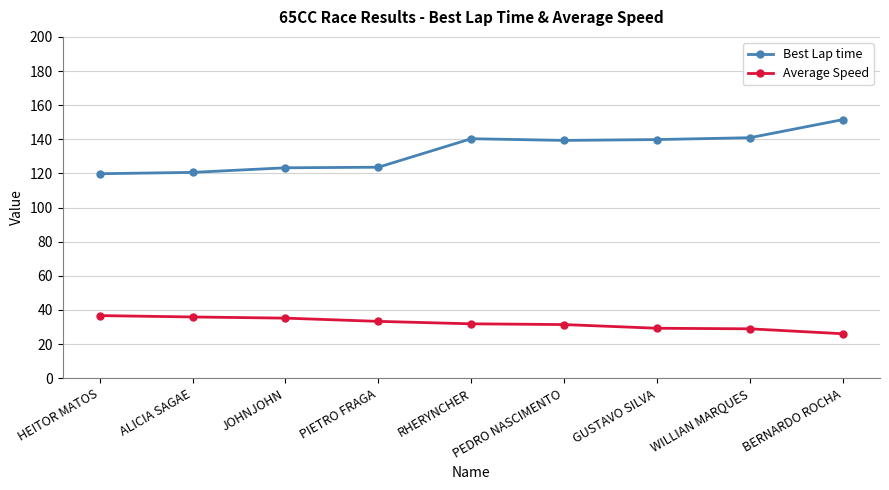

What is the difference between the maximum and minimum values in the Best Lap time series?

31.7